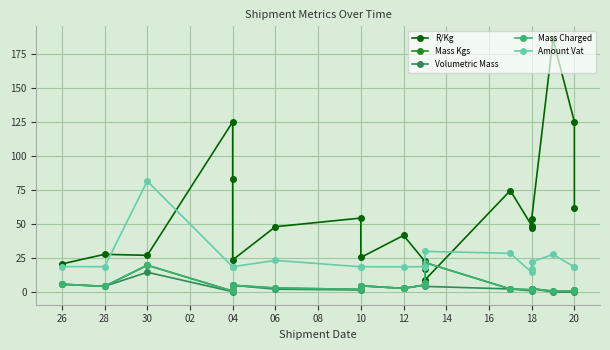

How many data points in Volumetric Mass are above 2?

14